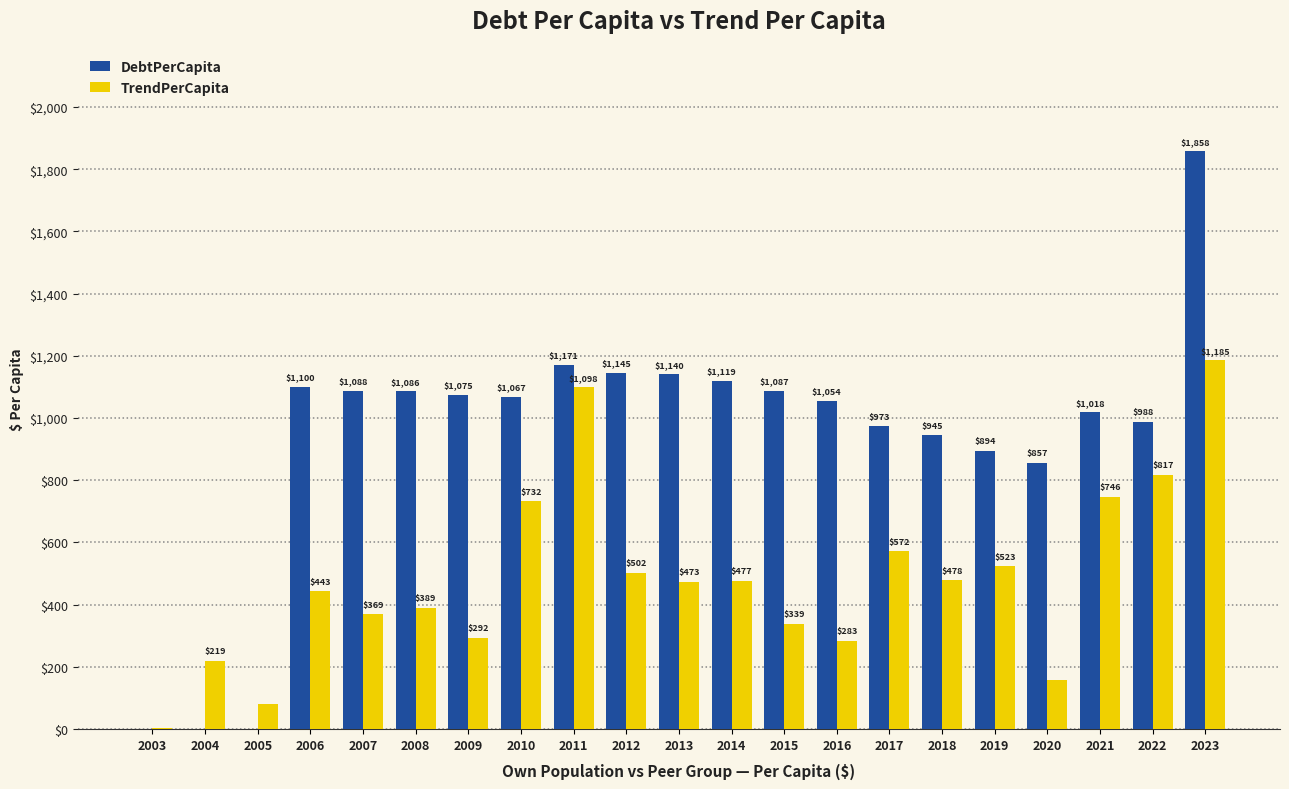

True or false: TrendPerCapita has a value of 746.2 at 2021.

True